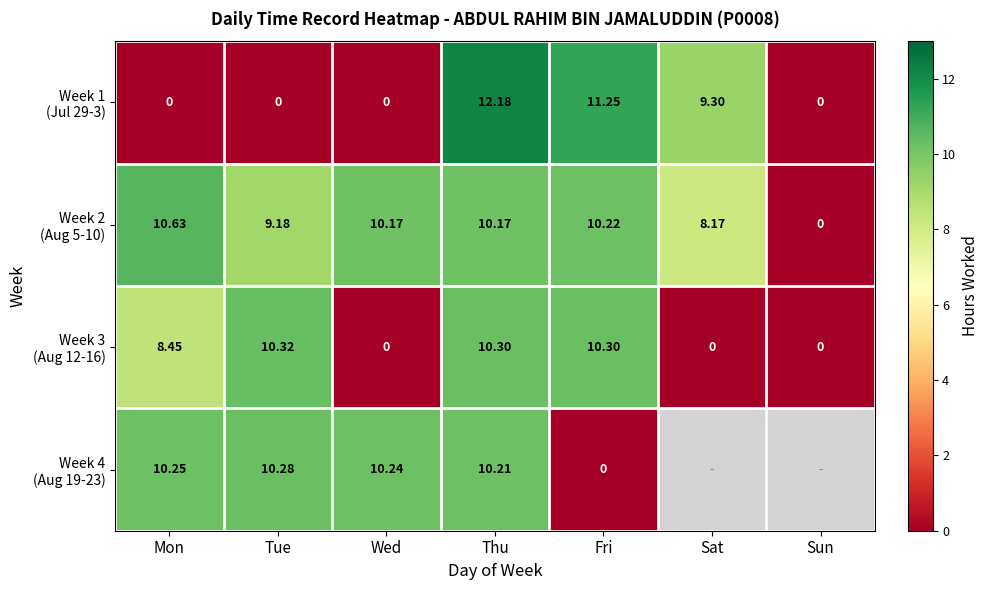

At how many categories does at least one series exceed 8?

6